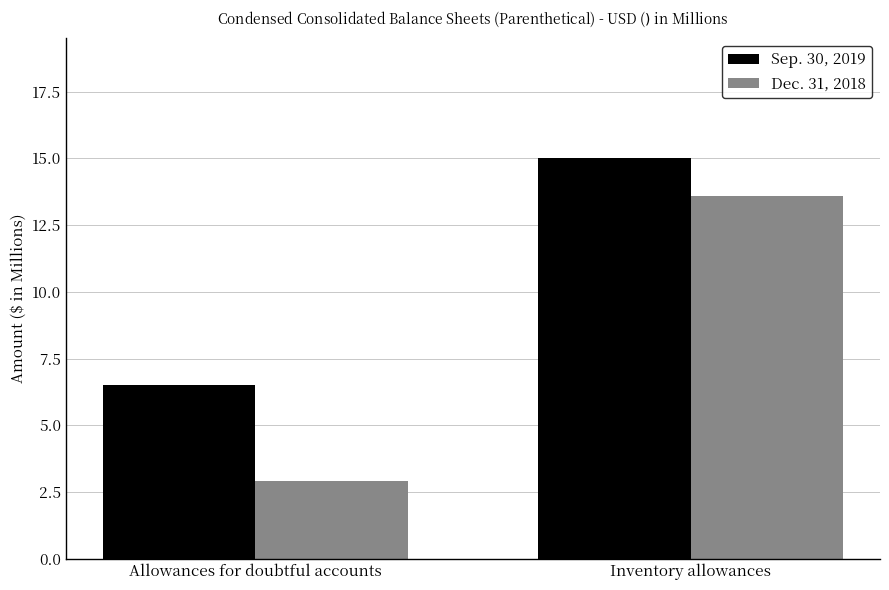

Rank the categories by Sep. 30, 2019 value from lowest to highest.

Allowances for doubtful accounts, Inventory allowances